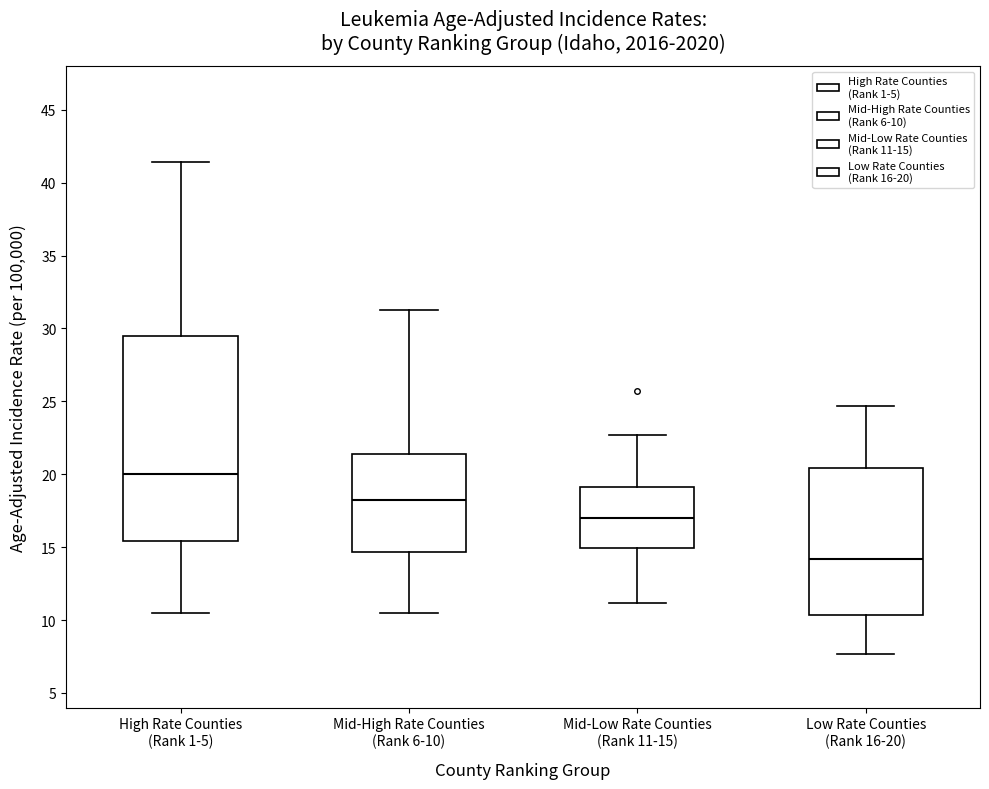

Reading left to right, read every box against the y-axis: the position of its median line, the range the box covers, and the ends of its whiskers. The values are not printed on the chart, so give them approximately, as read against the axis.

High Rate Counties (Rank 1-5): median 20.0, box 15.5 to 29.5, whiskers 10.5 to 41.5
Mid-High Rate Counties (Rank 6-10): median 18.0, box 14.5 to 21.5, whiskers 10.5 to 31.5
Mid-Low Rate Counties (Rank 11-15): median 17.0, box 15.0 to 19.0, whiskers 11.0 to 22.5
Low Rate Counties (Rank 16-20): median 14.0, box 10.5 to 20.5, whiskers 7.5 to 24.5